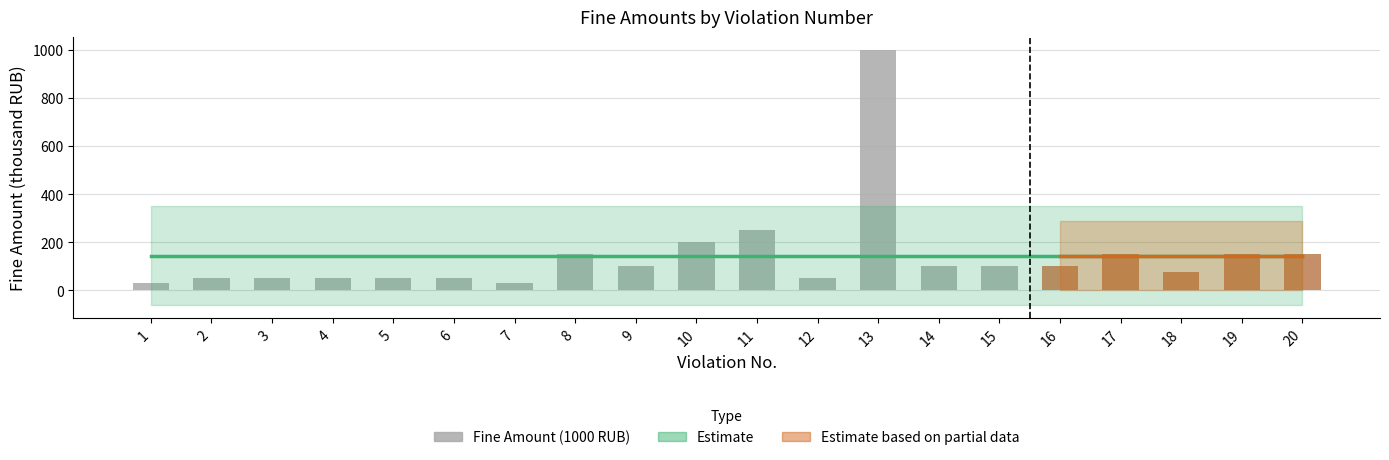

At which label is the value closest to 515?

11